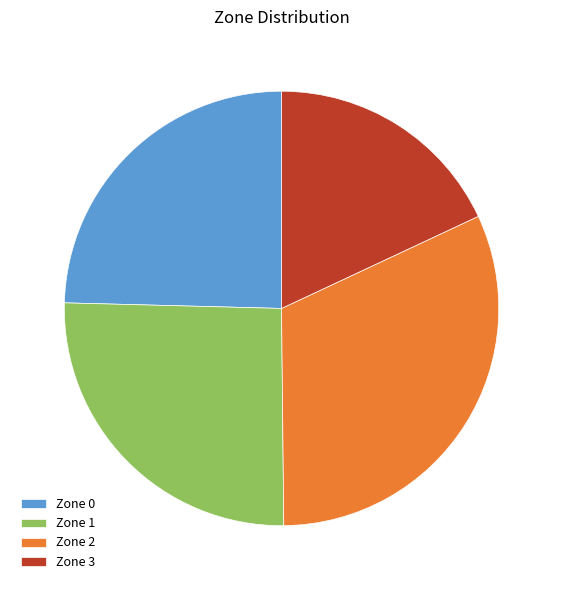

Is it true that Zone 3 is 18% of the pie?

True